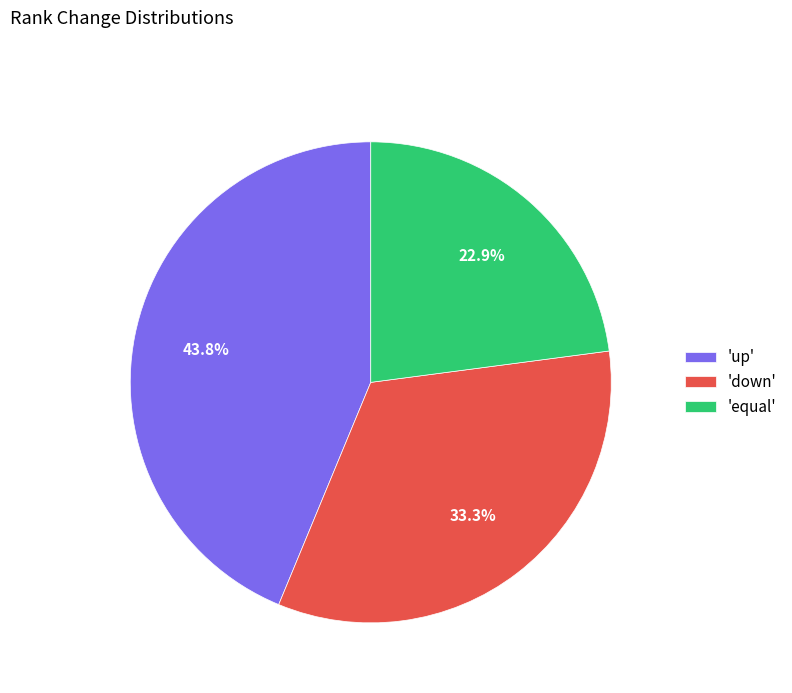

Does 'down' represent more than half of the total?

No